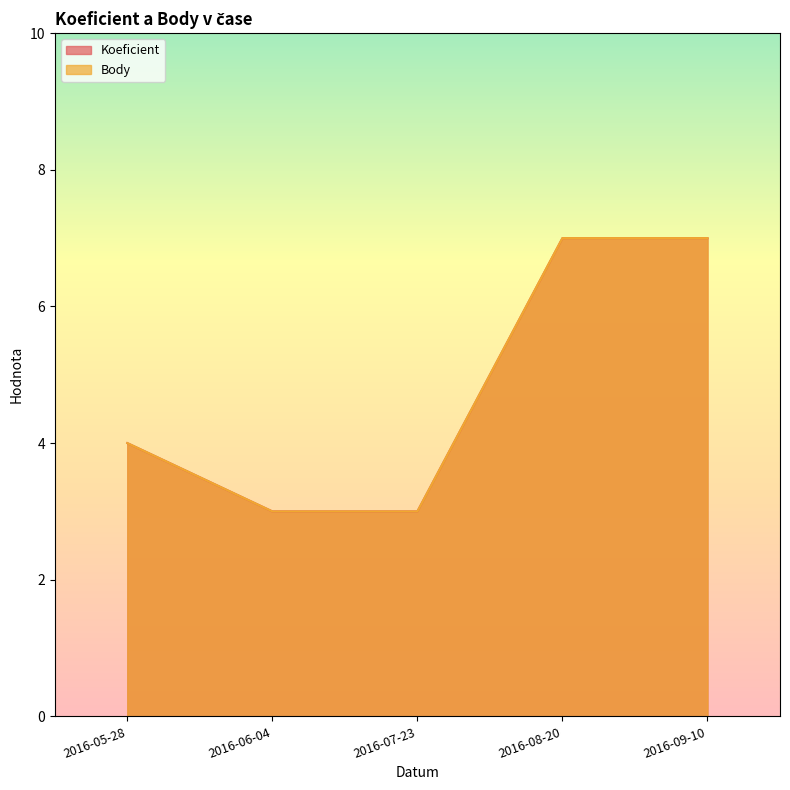

Is it true that Body equals 1 at 2016-06-04?

False